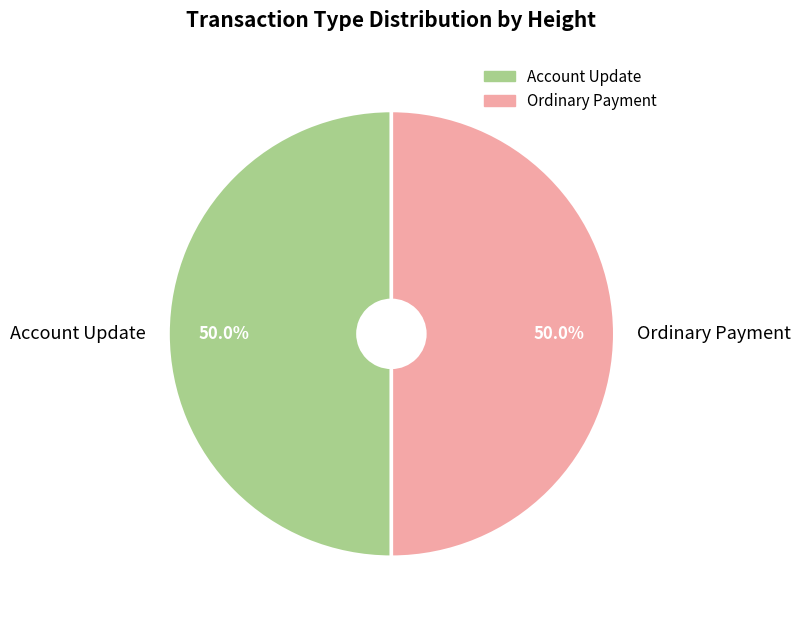

What is the ratio of the value at Account Update to the value at Ordinary Payment?

1.0